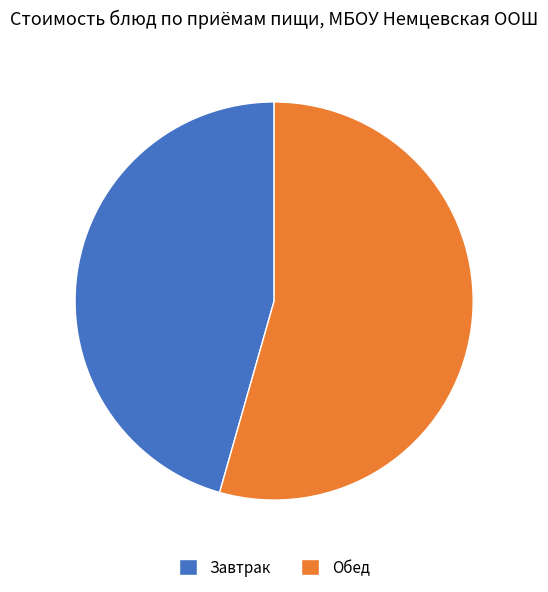

Which slice represents more than half of the pie?

Обед